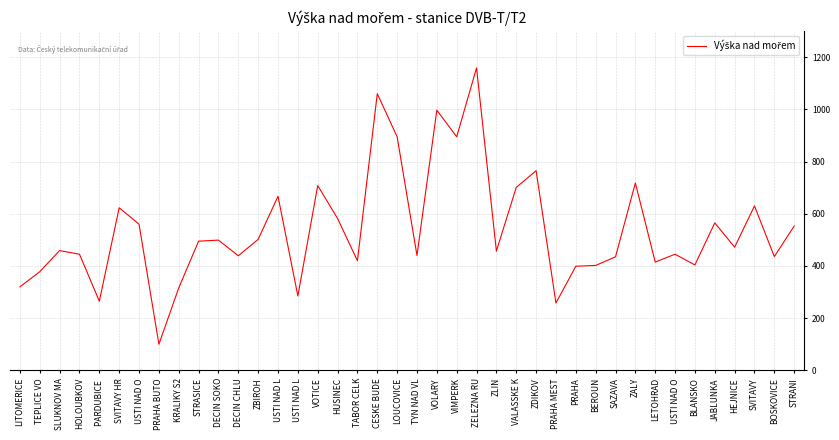

What is the difference between the maximum and second lowest values?

901